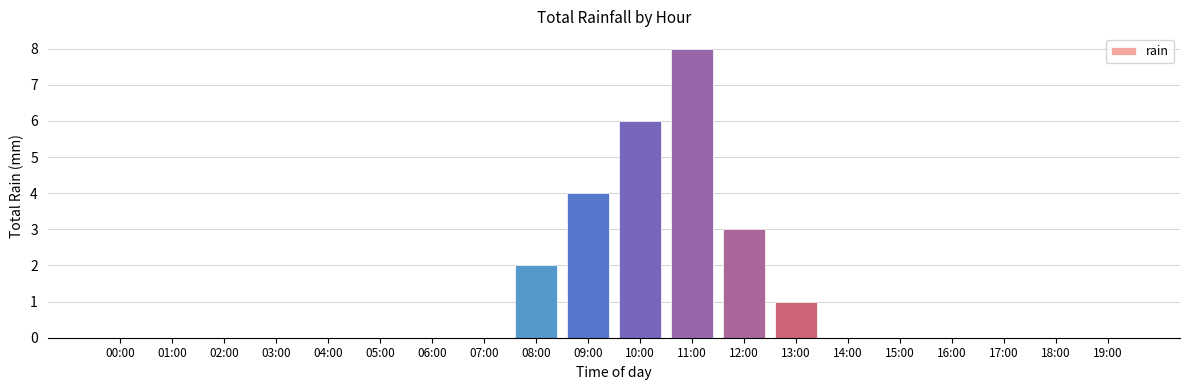

How many values are between 0 and 2?

16